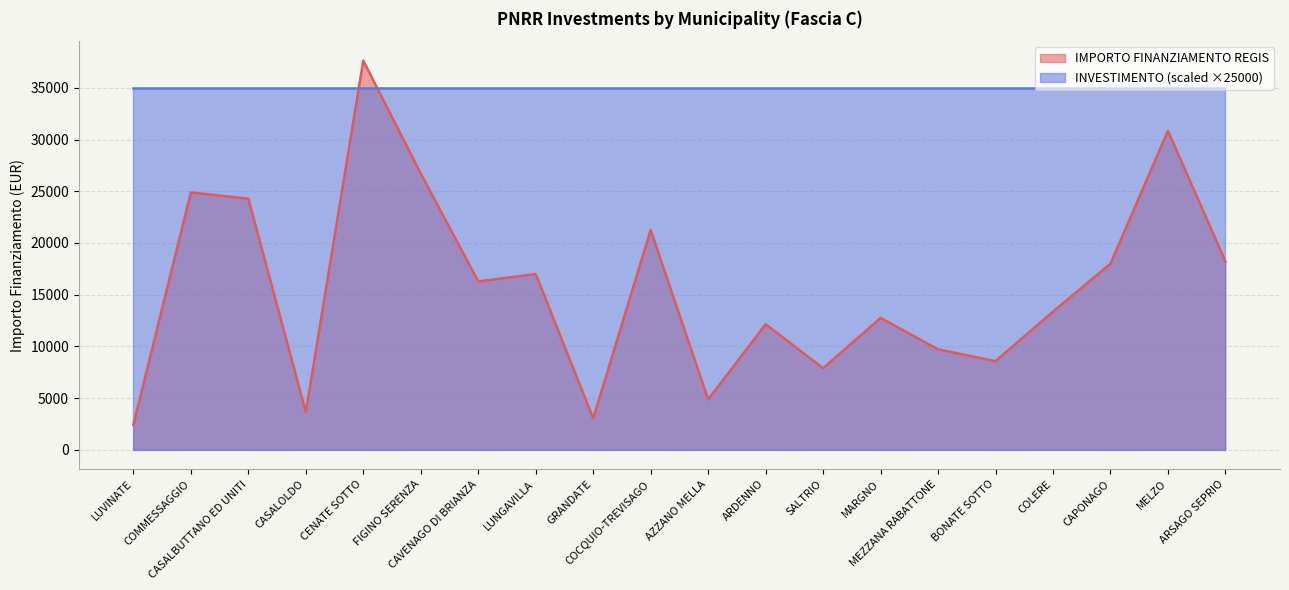

List the labels in order of value, smallest first.

LUVINATE, GRANDATE, CASALOLDO, AZZANO MELLA, SALTRIO, BONATE SOTTO, MEZZANA RABATTONE, ARDENNO, MARGNO, COLERE, CAVENAGO DI BRIANZA, LUNGAVILLA, CAPONAGO, ARSAGO SEPRIO, COCQUIO-TREVISAGO, CASALBUTTANO ED UNITI, COMMESSAGGIO, FIGINO SERENZA, MELZO, CENATE SOTTO